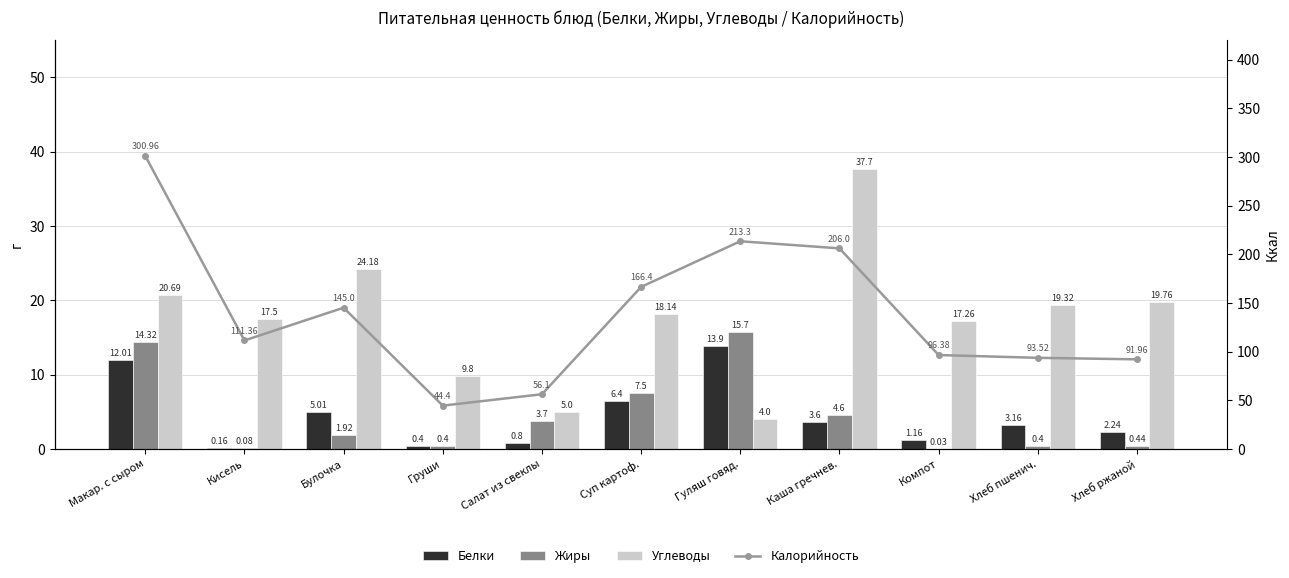

At which category is the sum across all series the highest?

Макар. с сыром